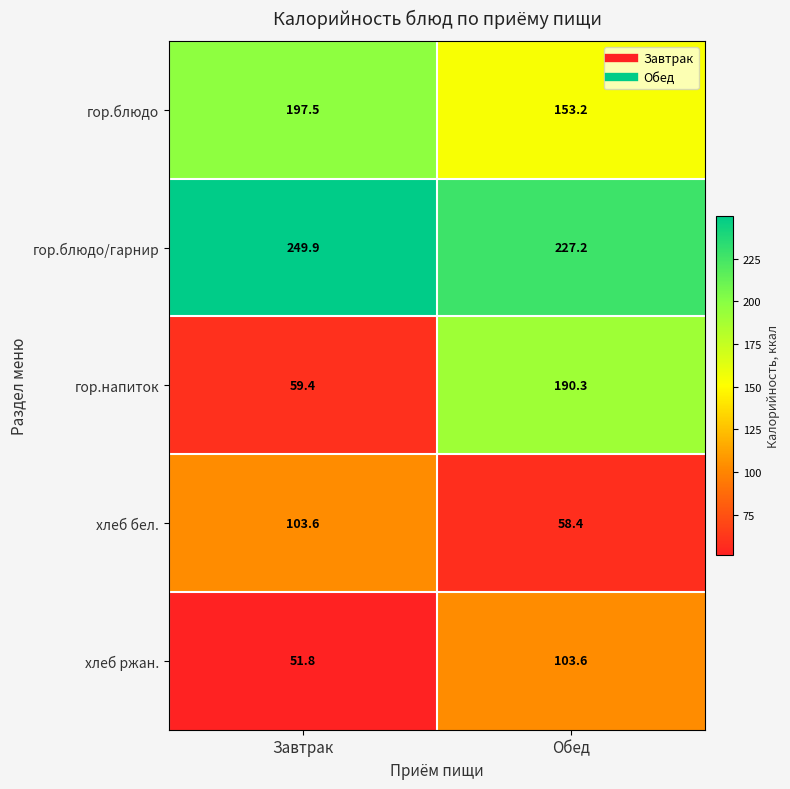

Count the number of data series in this chart.

5